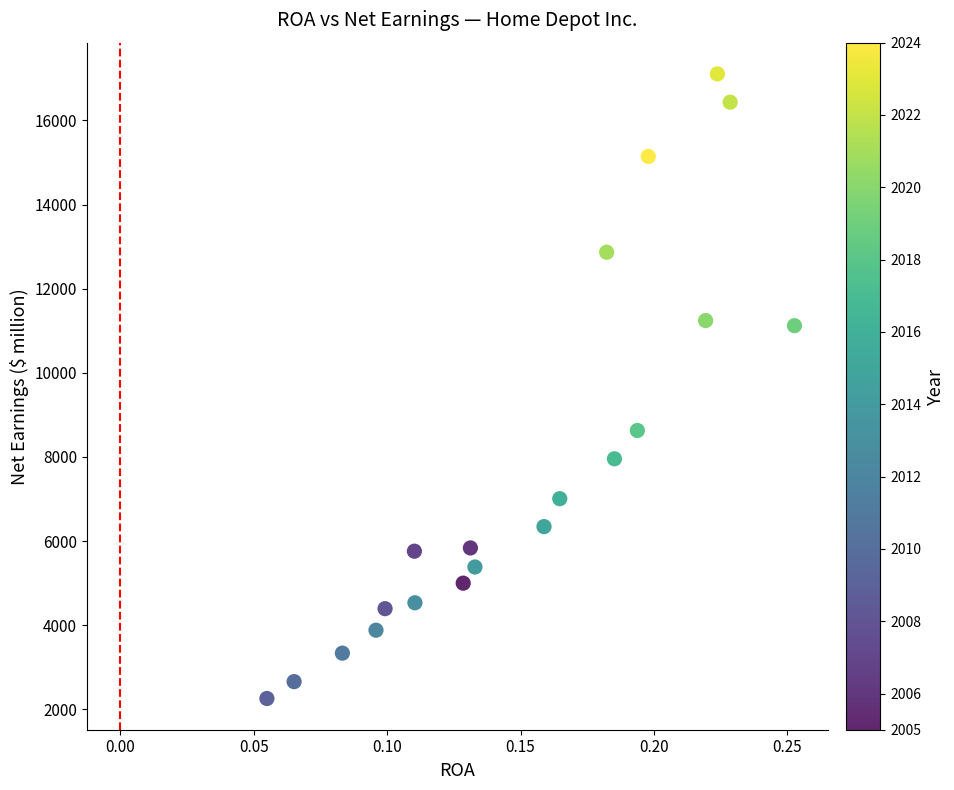

What Y value in the scatter plot is closest to 9682?

8630